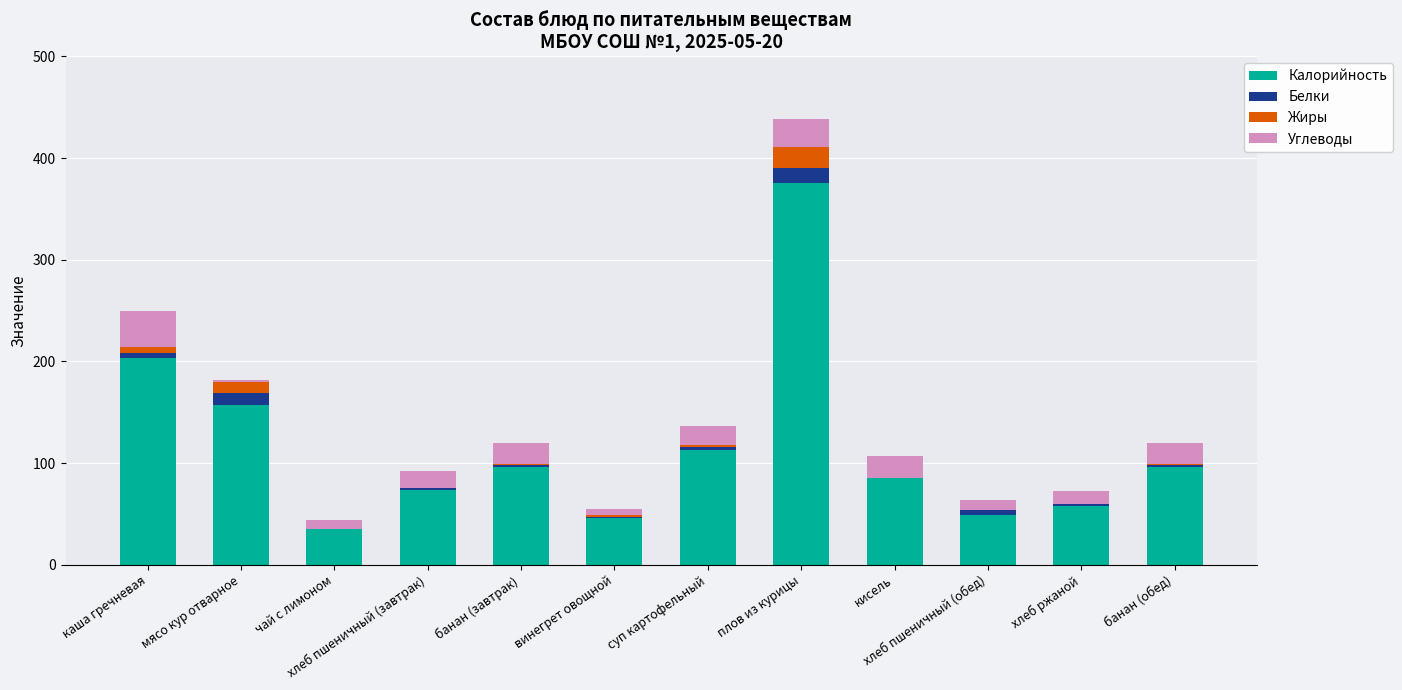

Are the bars horizontal?

No